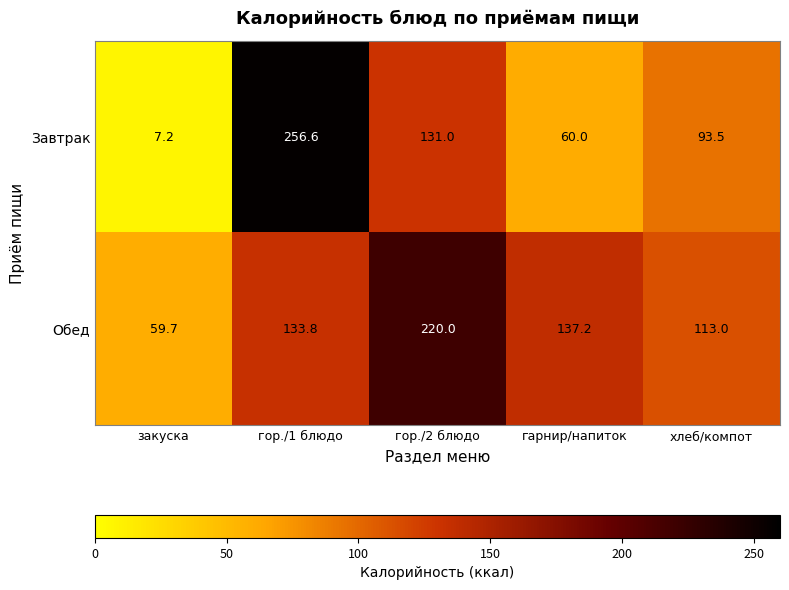

Where does the Обед series first go above 133?

гор./1 блюдо